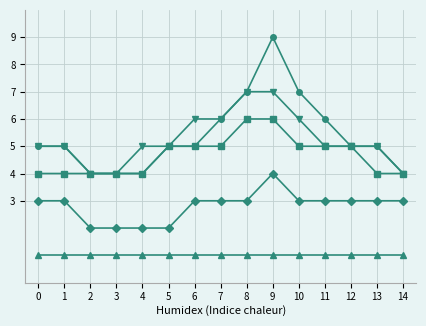

At which category is the sum across all series the highest?

9